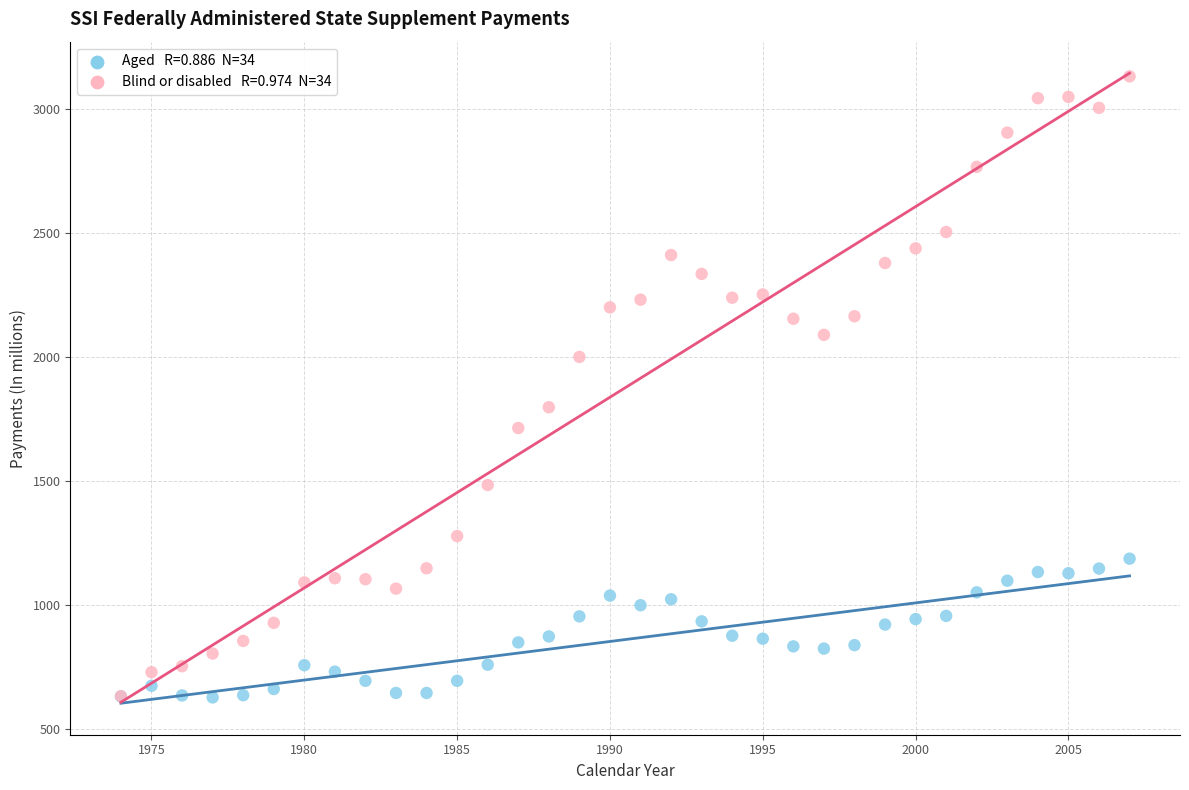

Across all series, what Y value is closest to 1880?

1798